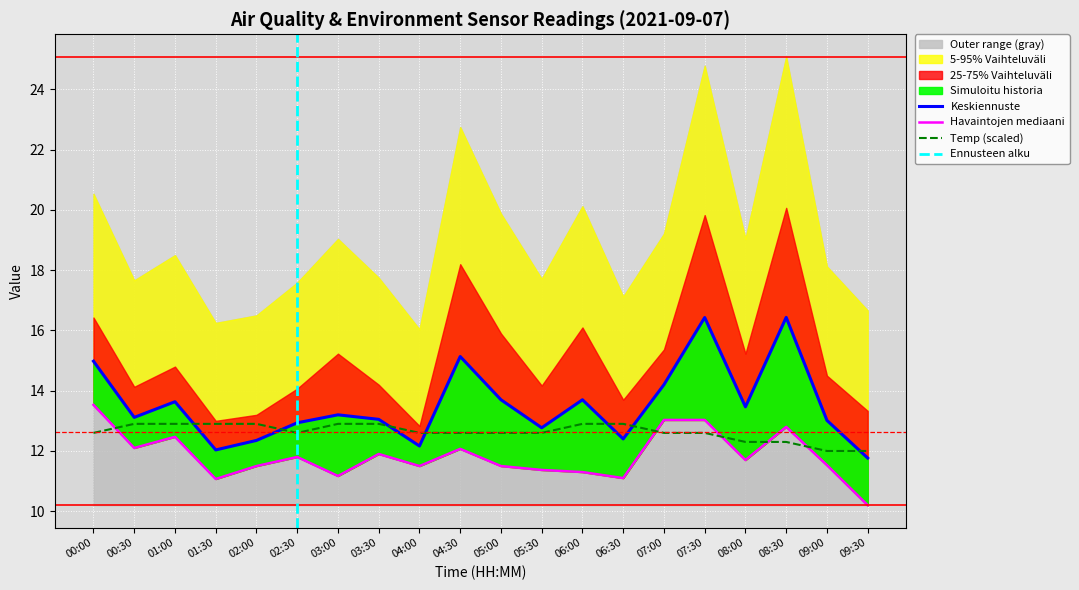

Reading right to left, extract all data points from this chart.

SDS_P2: 10.2	11.5	12.8	11.7	13.0	13.0	11.1	11.3	11.4	11.5	12.1	11.5	11.9	11.2	11.8	11.5	11.1	12.5	12.1	13.5
Temp: 12.0	12.0	12.3	12.3	12.6	12.6	12.9	12.9	12.6	12.6	12.6	12.6	12.9	12.9	12.6	12.9	12.9	12.9	12.9	12.6